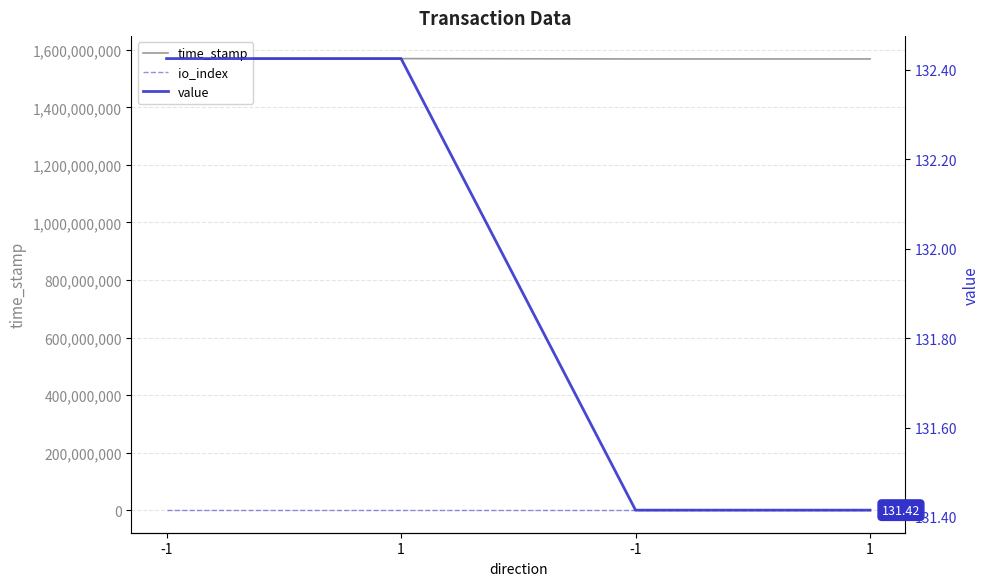

What is the value of the value point at the 4th from the left?

132.4